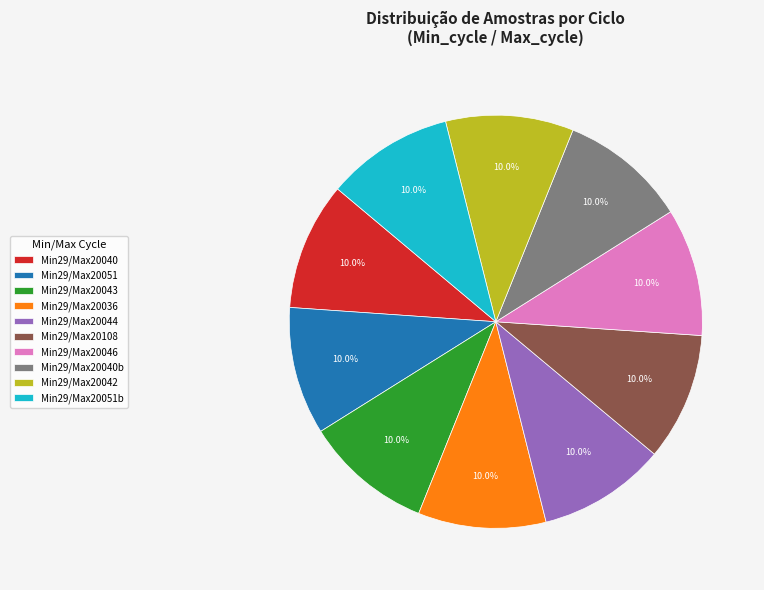

Approximately how many times larger is the value at Min29/Max20042 compared to Min29/Max20051b?

1.0